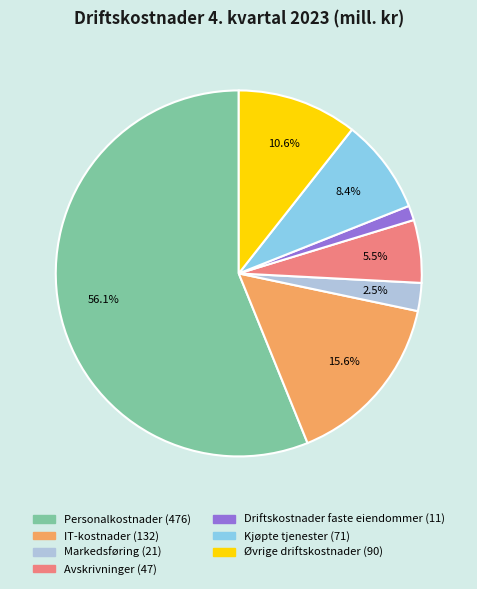

The Øvrige driftskostnader slice represents 11% of the pie. True or false?

True